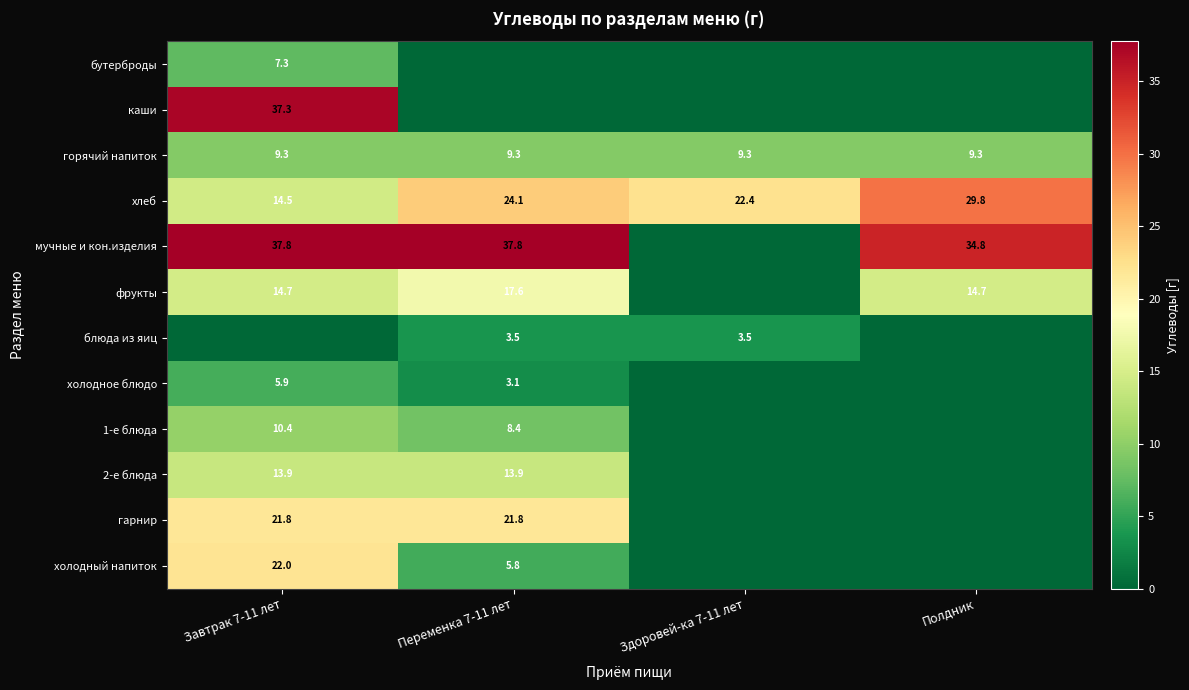

The блюда из яиц series shows 3.5 at Переменка 7-11 лет. True or false?

True